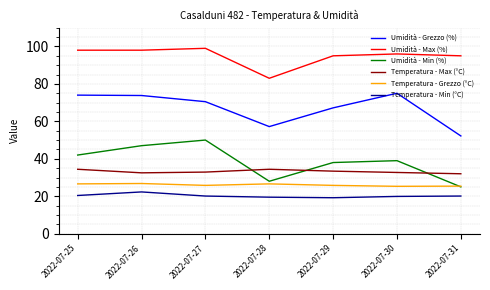

At how many categories does at least one series exceed 38?

7